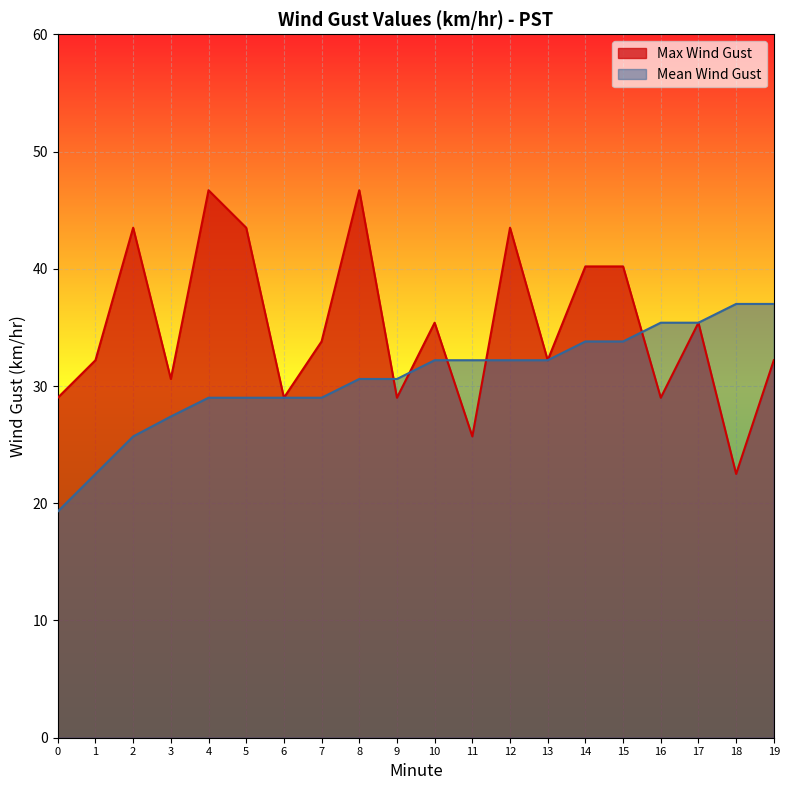

Reading right to left, list all the values displayed in this chart.

Max Wind Gust: 19=32.2	18=22.5	17=35.4	16=29.0	15=40.2	14=40.2	13=32.2	12=43.5	11=25.7	10=35.4	9=29.0	8=46.7	7=33.8	6=29.0	5=43.5	4=46.7	3=30.6	2=43.5	1=32.2	0=29.0
Mean Wind Gust: 19=37.0	18=37.0	17=35.4	16=35.4	15=33.8	14=33.8	13=32.2	12=32.2	11=32.2	10=32.2	9=30.6	8=30.6	7=29.0	6=29.0	5=29.0	4=29.0	3=27.4	2=25.7	1=22.5	0=19.3